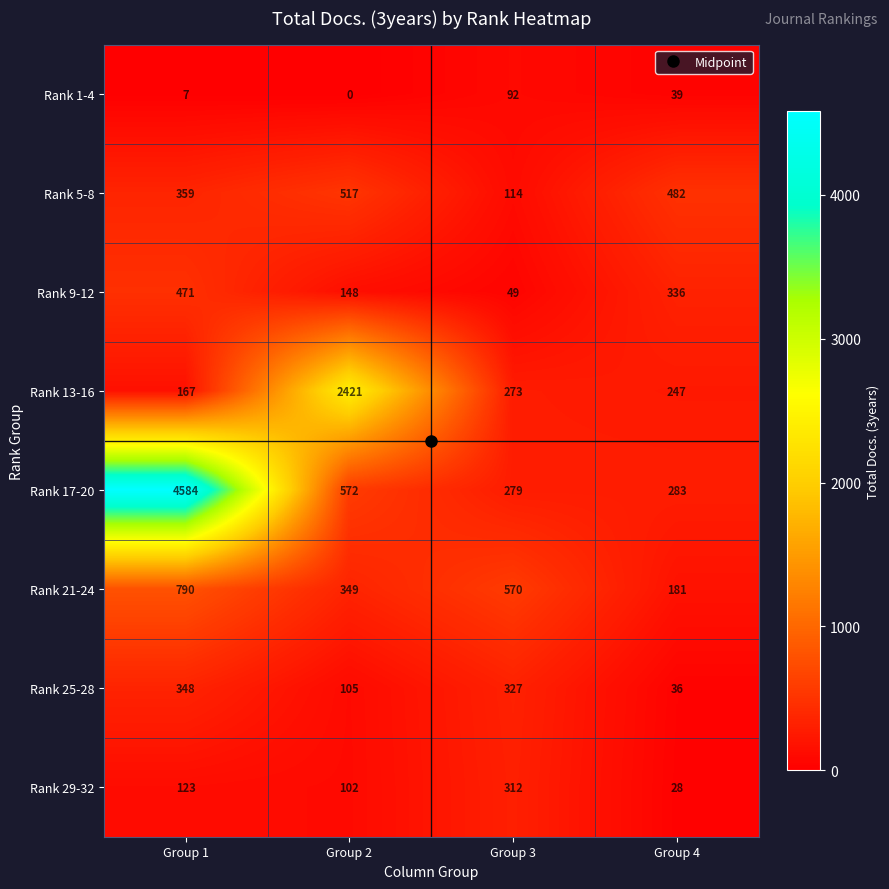

The value of Rank 1-4 at Group 4 is 39. True or false?

True